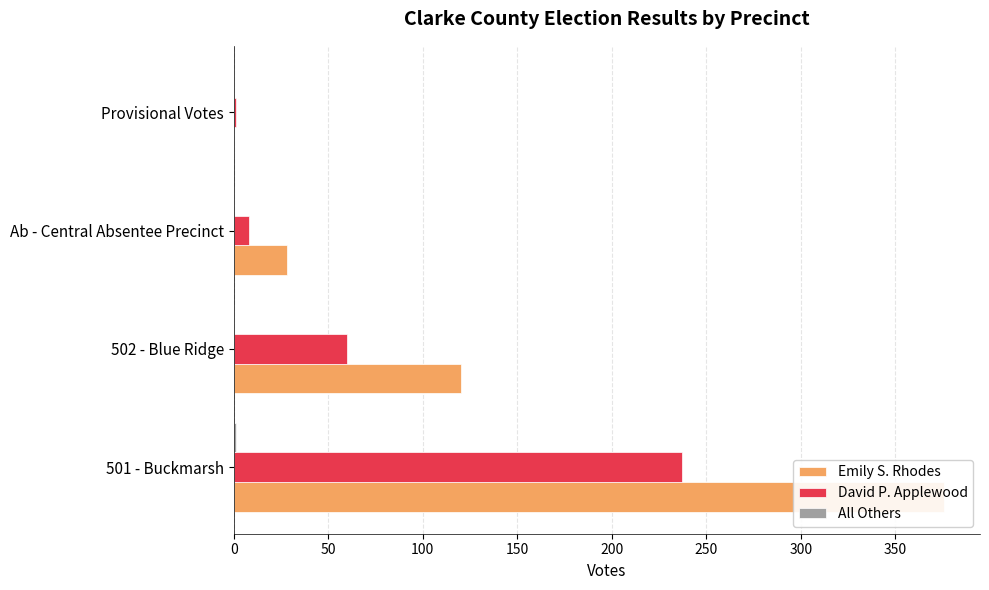

List the series in order of their peak value, highest first.

Emily S. Rhodes, David P. Applewood, All Others